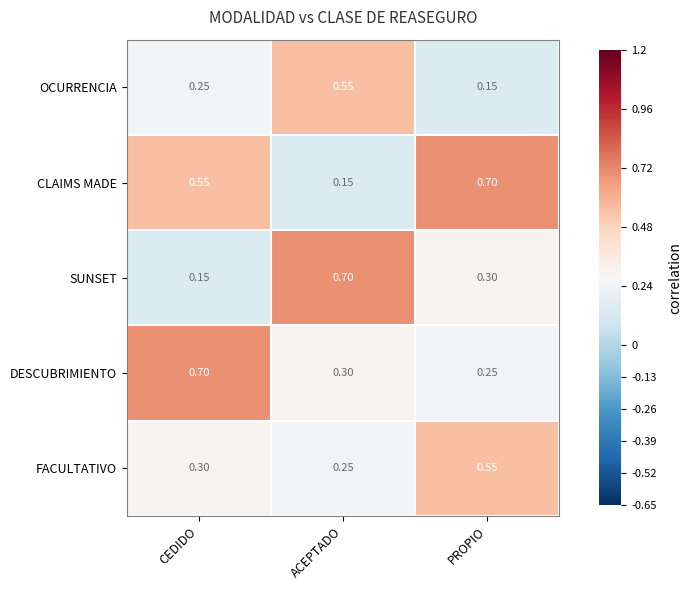

Which series changed the most between CEDIDO and PROPIO?

DESCUBRIMIENTO